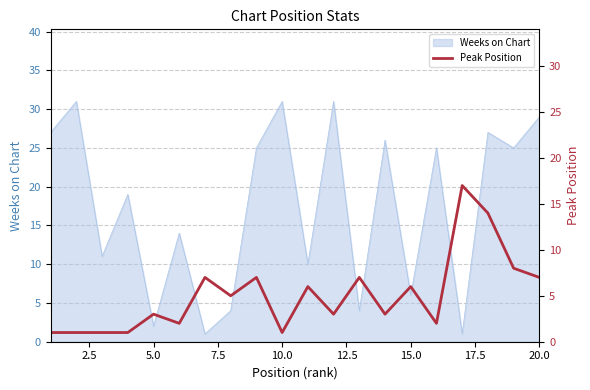

The value of Weeks on Chart at 20.0 is 40. True or false?

False